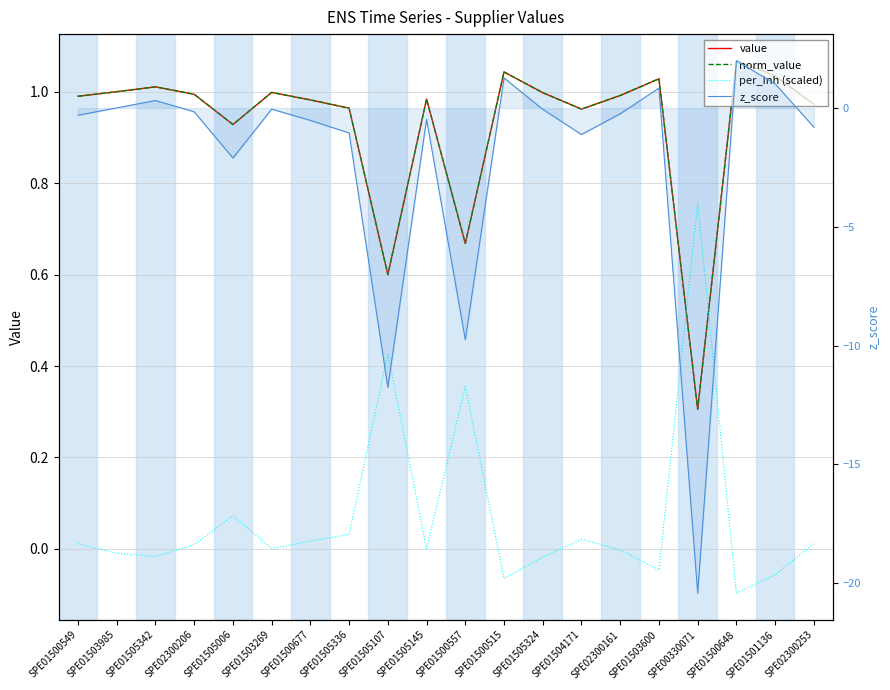

Reading left to right, extract all data points from this chart.

value: 1.0	1.0	1.0	1.0	0.9	1.0	1.0	1.0	0.6	1.0	0.7	1.0	1.0	1.0	1.0	1.0	0.3	1.1	1.0	1.0
norm_value: 1.0	1.0	1.0	1.0	0.9	1.0	1.0	1.0	0.6	1.0	0.7	1.0	1.0	1.0	1.0	1.0	0.3	1.1	1.0	1.0
per_inh (scaled): 0.0	-0.0	-0.0	0.0	0.1	0.0	0.0	0.0	0.4	-0.0	0.4	-0.1	-0.0	0.0	-0.0	-0.0	0.8	-0.1	-0.1	0.0
z_score: -0.3	0.0	0.3	-0.2	-2.1	-0.0	-0.5	-1.0	-11.8	-0.5	-9.8	1.3	-0.1	-1.1	-0.2	0.8	-20.4	2.0	1.0	-0.8